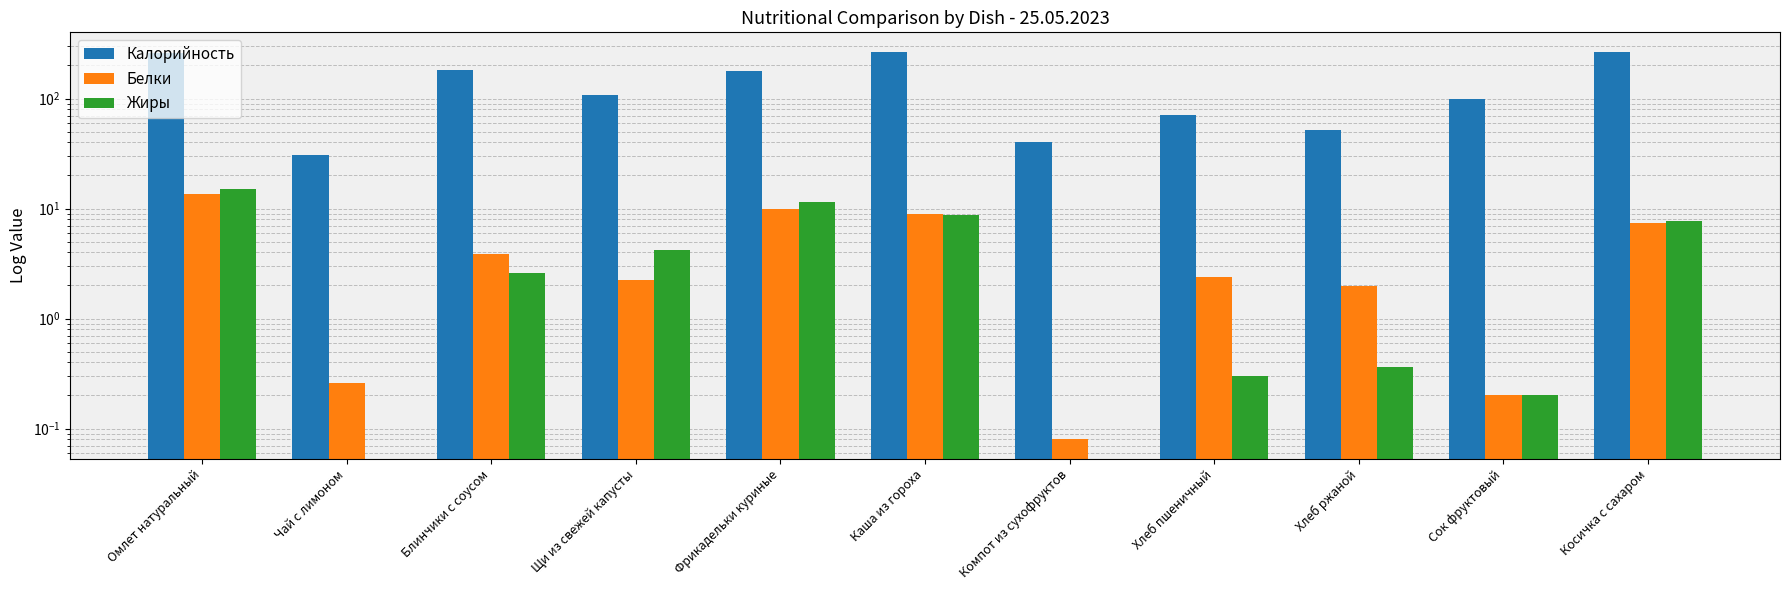

Is it true that Жиры equals 7.1 at Щи из свежей капусты?

False